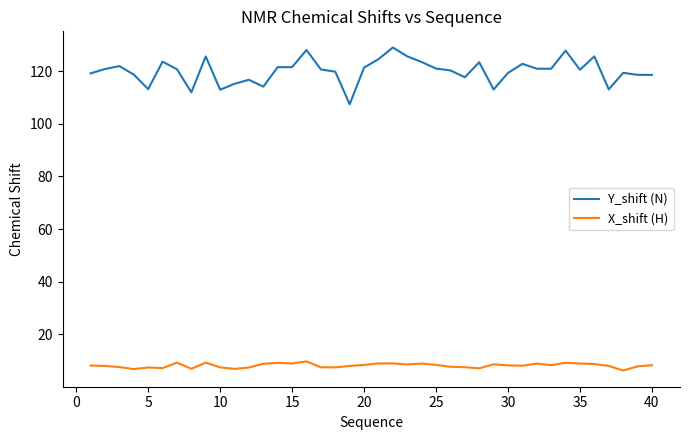

Rank the series by their maximum value, from lowest to highest.

X_shift (H), Y_shift (N)